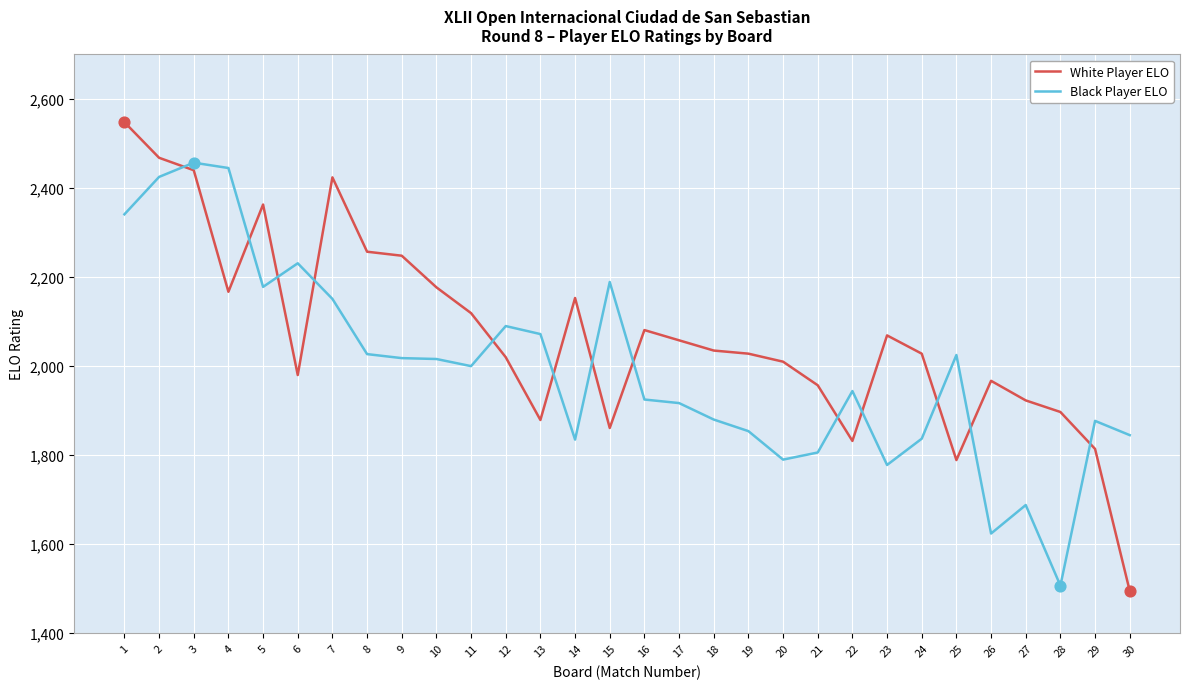

What is the total value across all series at 2?

4893